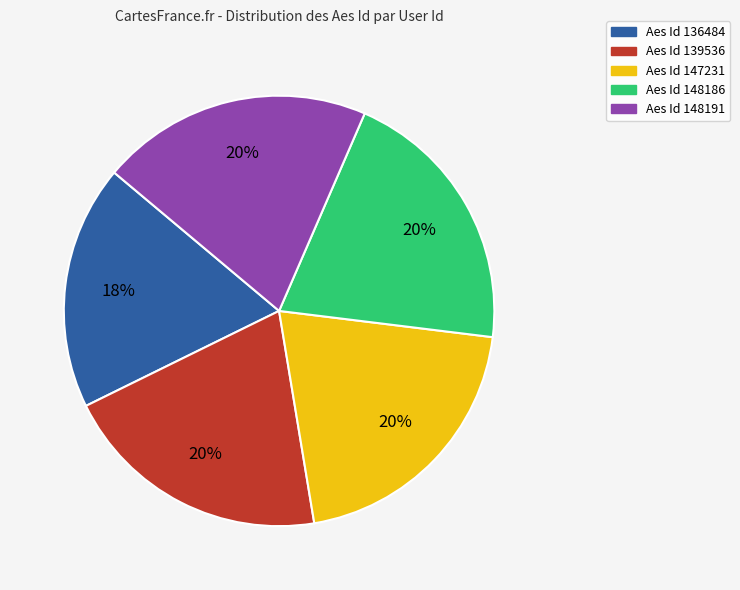

Is it true that Aes Id 136484 is 18% of the pie?

True